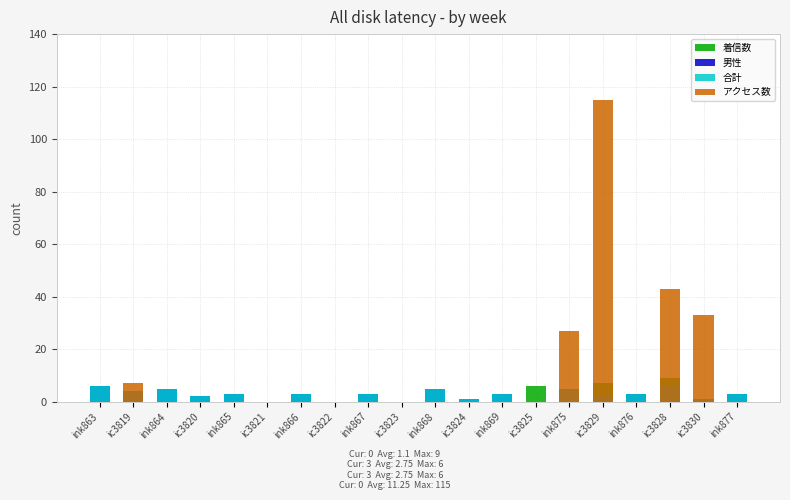

Rank the series by their maximum value, from lowest to highest.

男性, 合計, 着信数, アクセス数